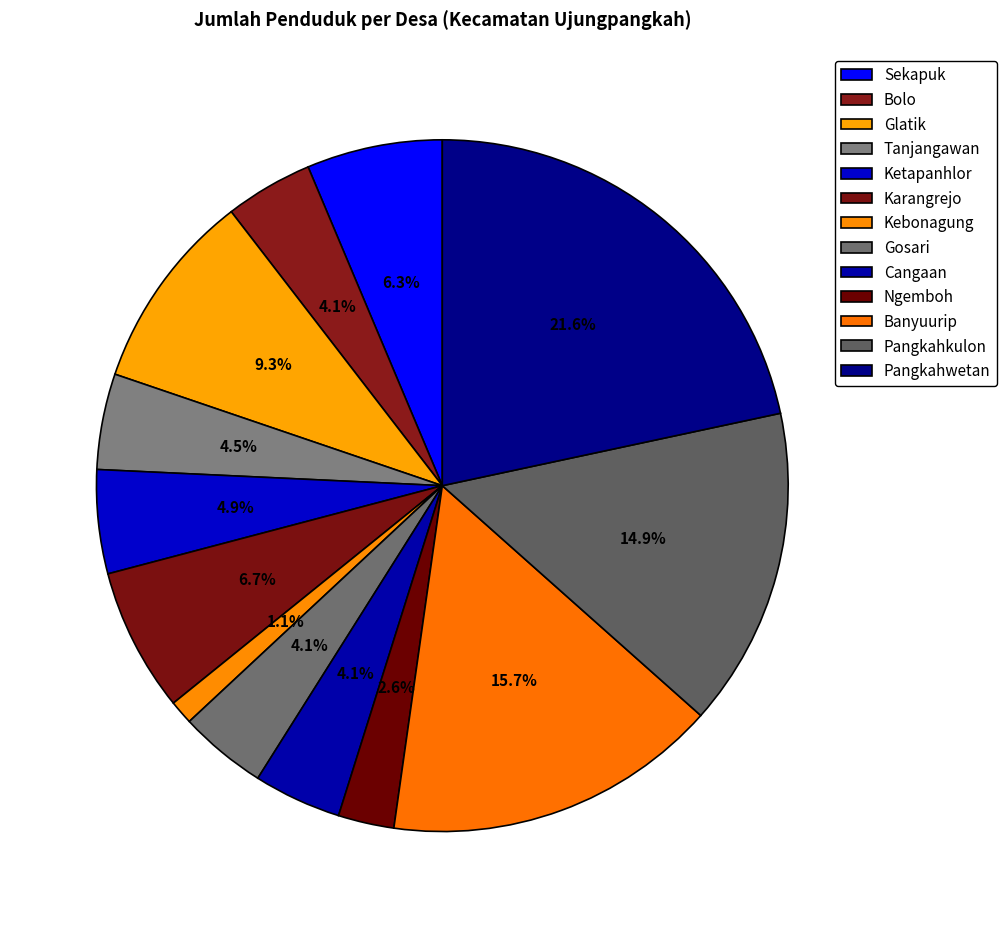

How many slices are in this pie chart?

13